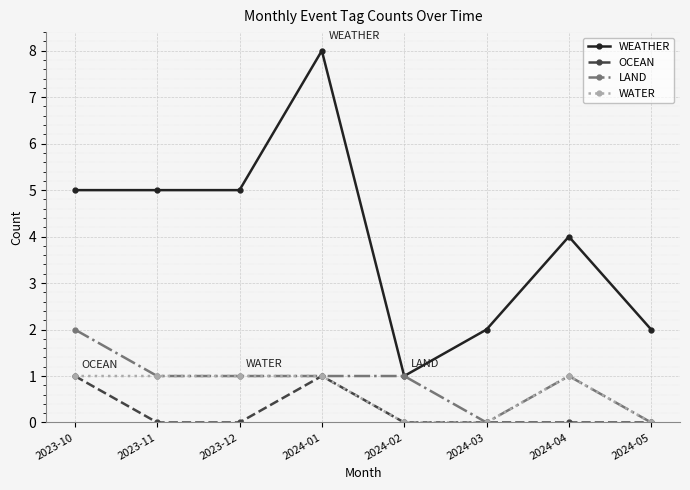

True or false: WEATHER has more than 1 interior local peaks.

True